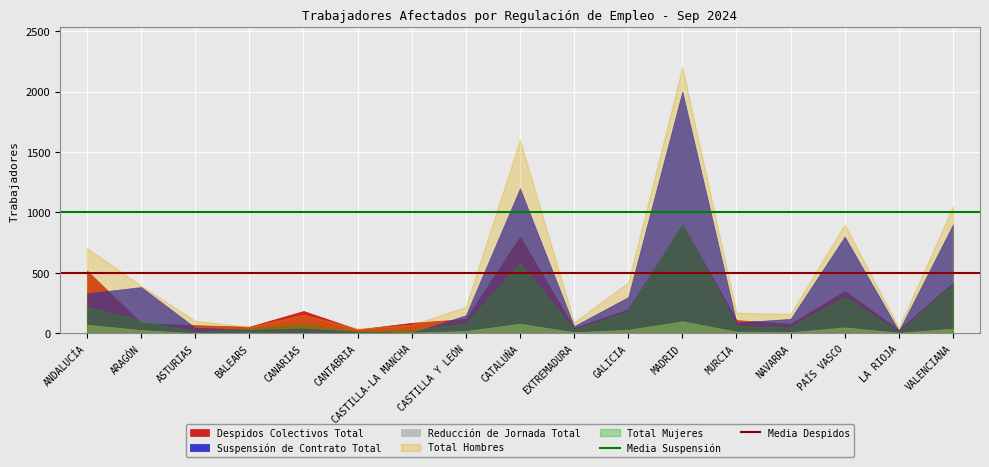

How many distinct data groups are displayed?

5